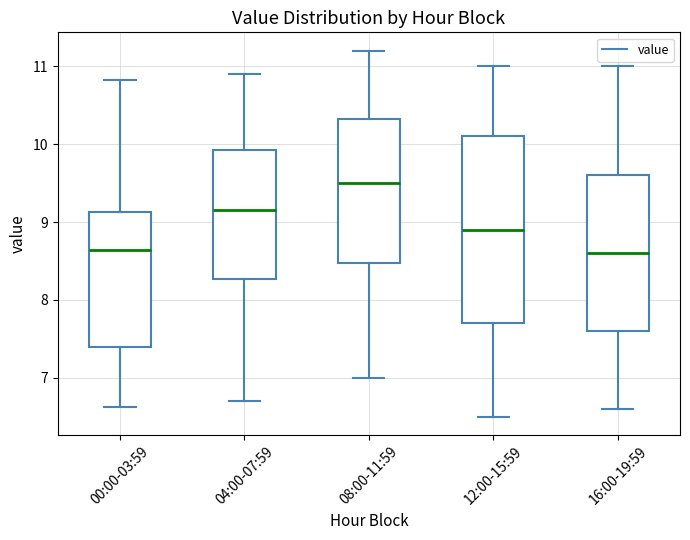

Reading left to right, read every box against the y-axis: the position of its median line, the range the box covers, and the ends of its whiskers. The values are not printed on the chart, so give them approximately, as read against the axis.

00:00-03:59: median 8.6, box 7.4 to 9.1, whiskers 6.6 to 10.8
04:00-07:59: median 9.2, box 8.3 to 9.9, whiskers 6.7 to 10.9
08:00-11:59: median 9.5, box 8.5 to 10.3, whiskers 7.0 to 11.2
12:00-15:59: median 8.9, box 7.7 to 10.1, whiskers 6.5 to 11.0
16:00-19:59: median 8.6, box 7.6 to 9.6, whiskers 6.6 to 11.0